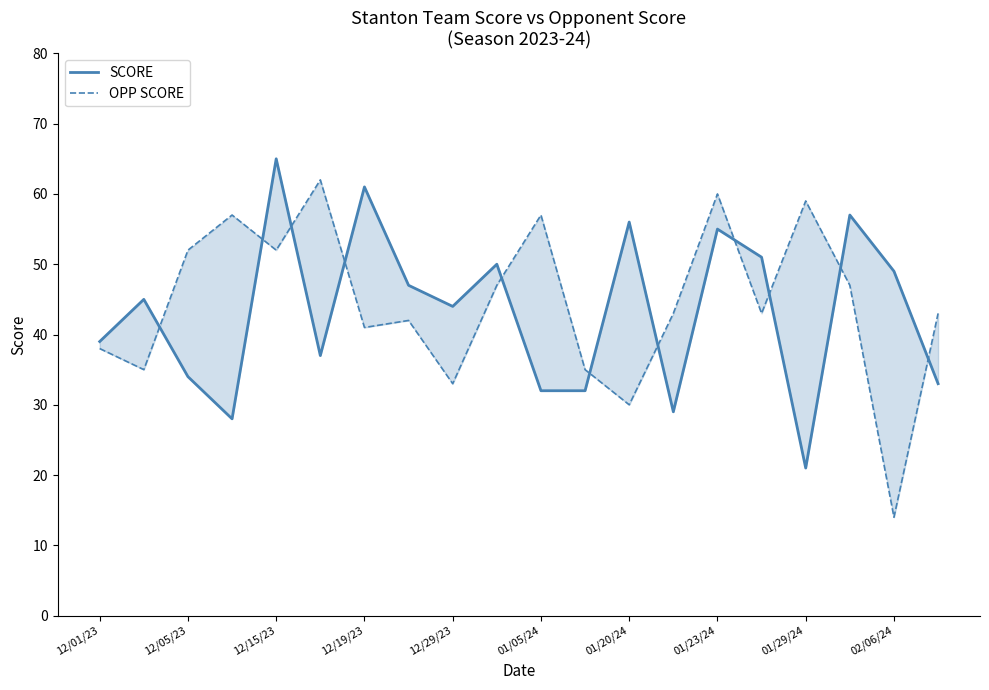

How many values in the SCORE series are below 45?

10